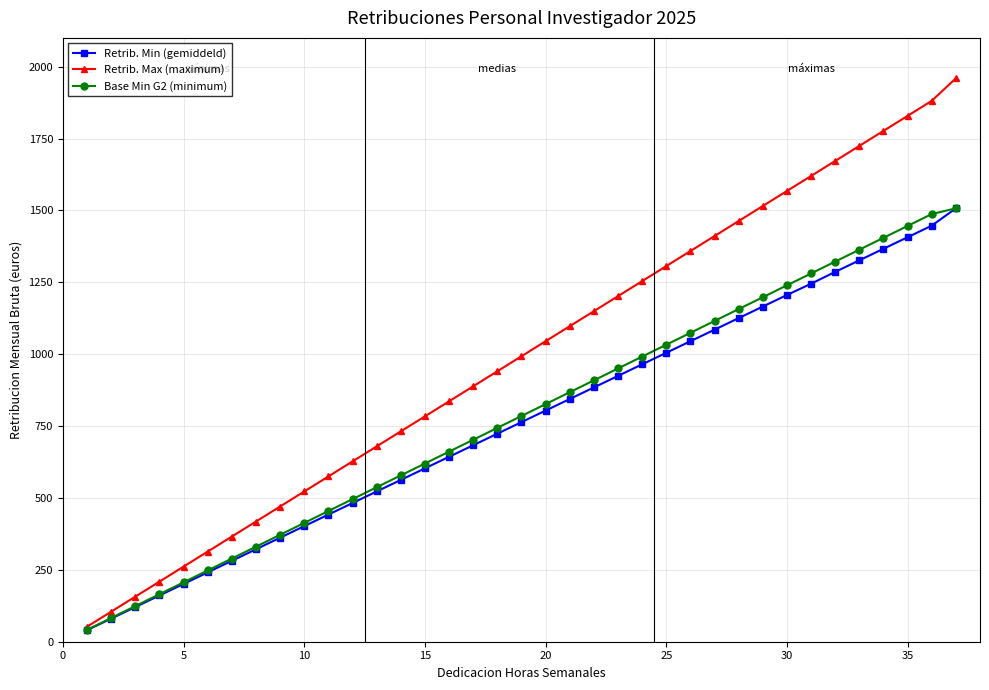

Which series has the largest range (max minus min)?

Retrib. Max (maximum)